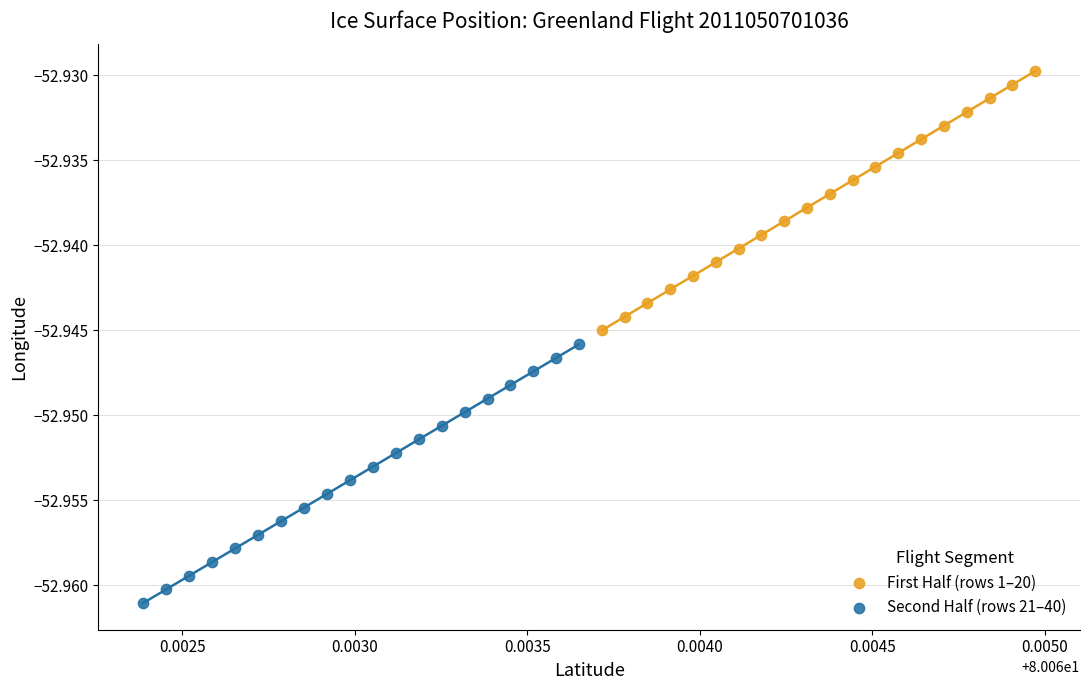

Which series contains the lowest Y value?

Second Half (rows 21–40)